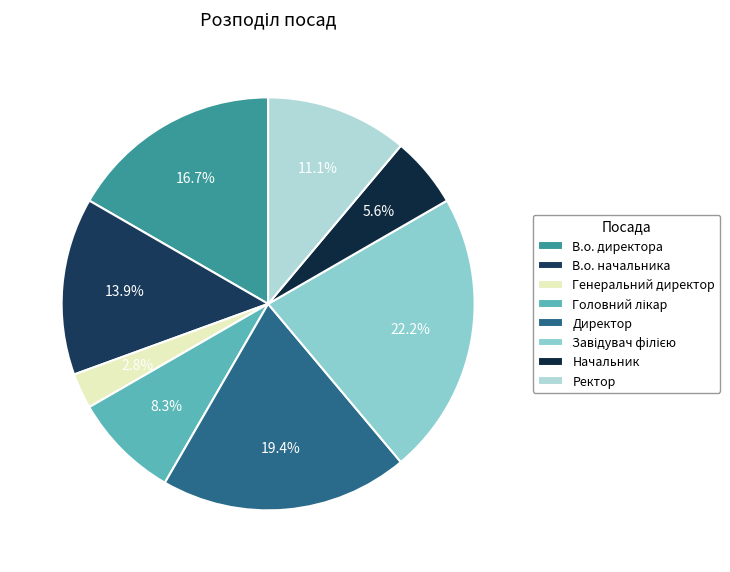

To the nearest percent, what is the combined percentage of Головний лікар and Начальник?

14%